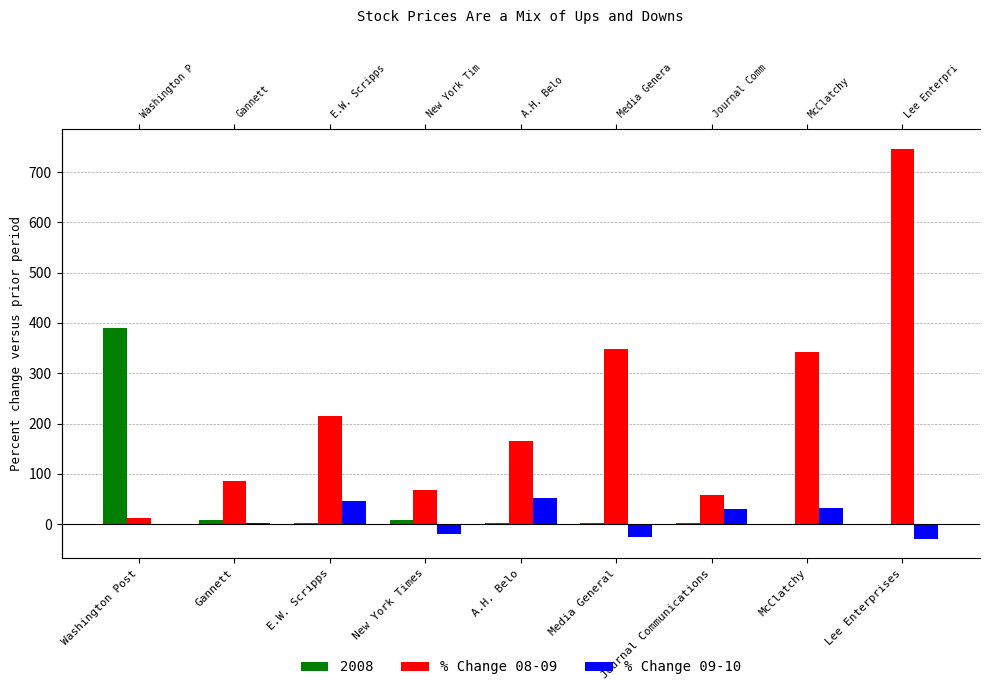

At how many categories does at least one series exceed 559?

1